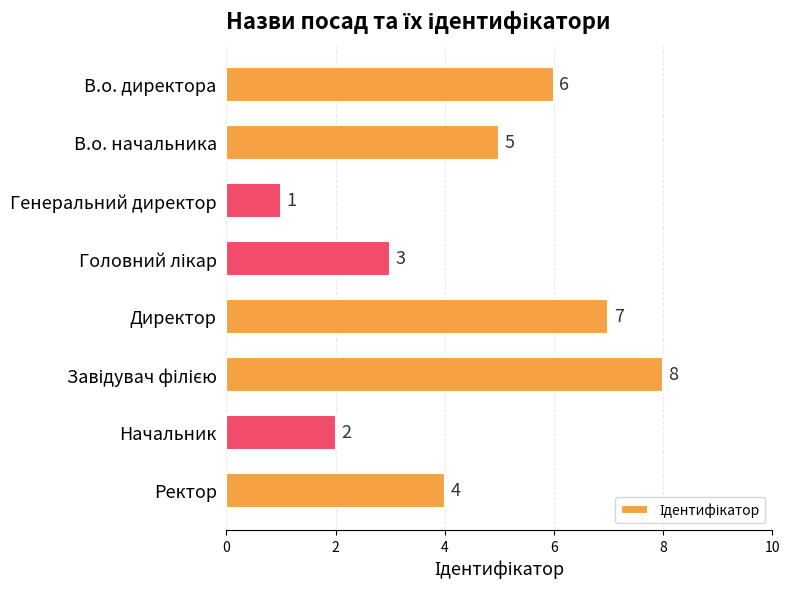

What is the label of the 8th bar from the bottom?

В.о. директора